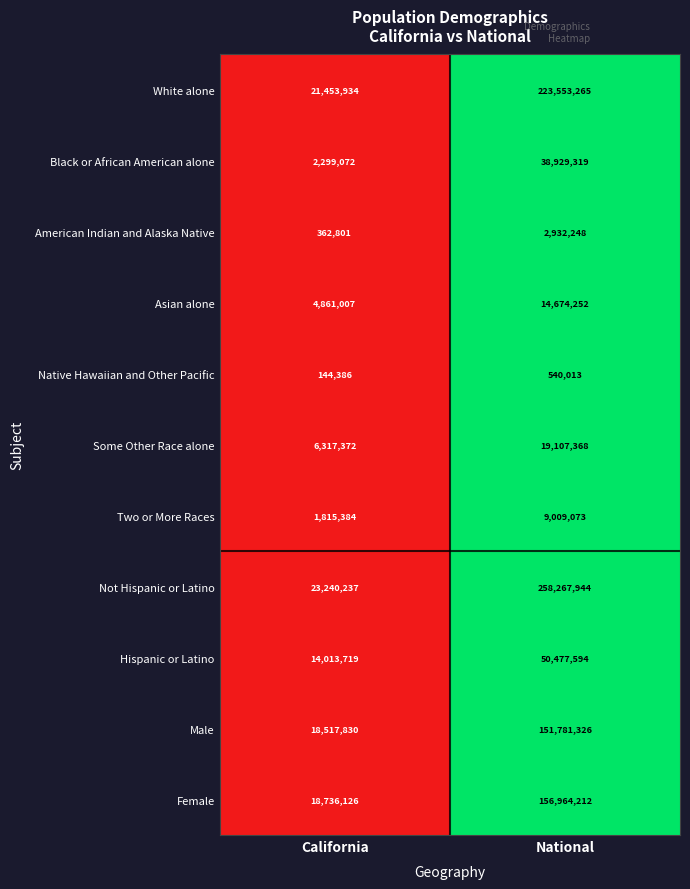

Rank the series at National from lowest to highest value.

Native Hawaiian and Other Pacific, American Indian and Alaska Native, Two or More Races, Asian alone, Some Other Race alone, Black or African American alone, Hispanic or Latino, Male, Female, White alone, Not Hispanic or Latino